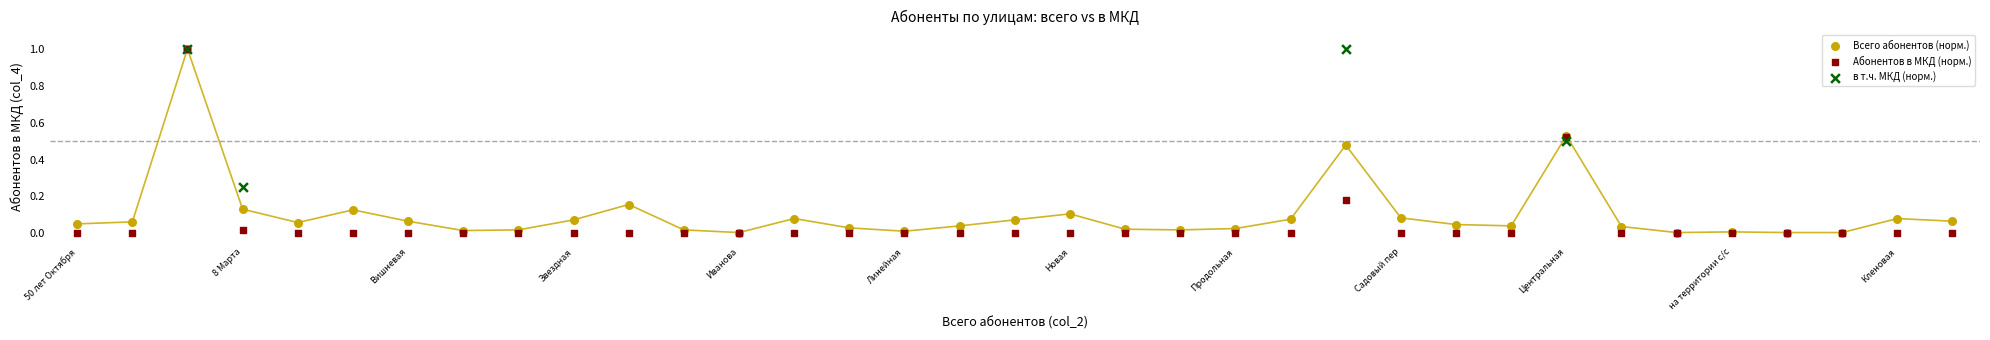

Which series has the widest spread of Y values?

Абонентов в МКД (норм.)